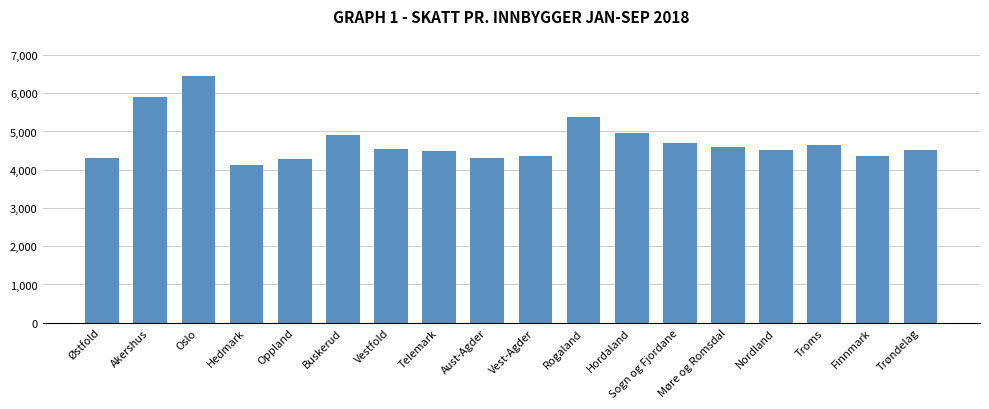

Between Oslo and Møre og Romsdal, which is larger?

Oslo